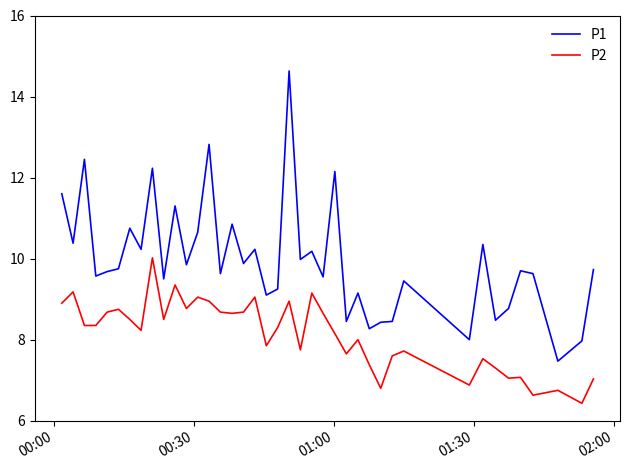

Which series has the largest range (max minus min)?

P1